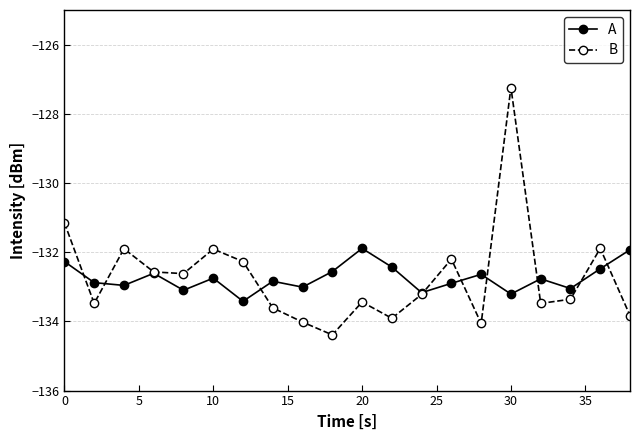

What is the maximum value for A?

-131.9